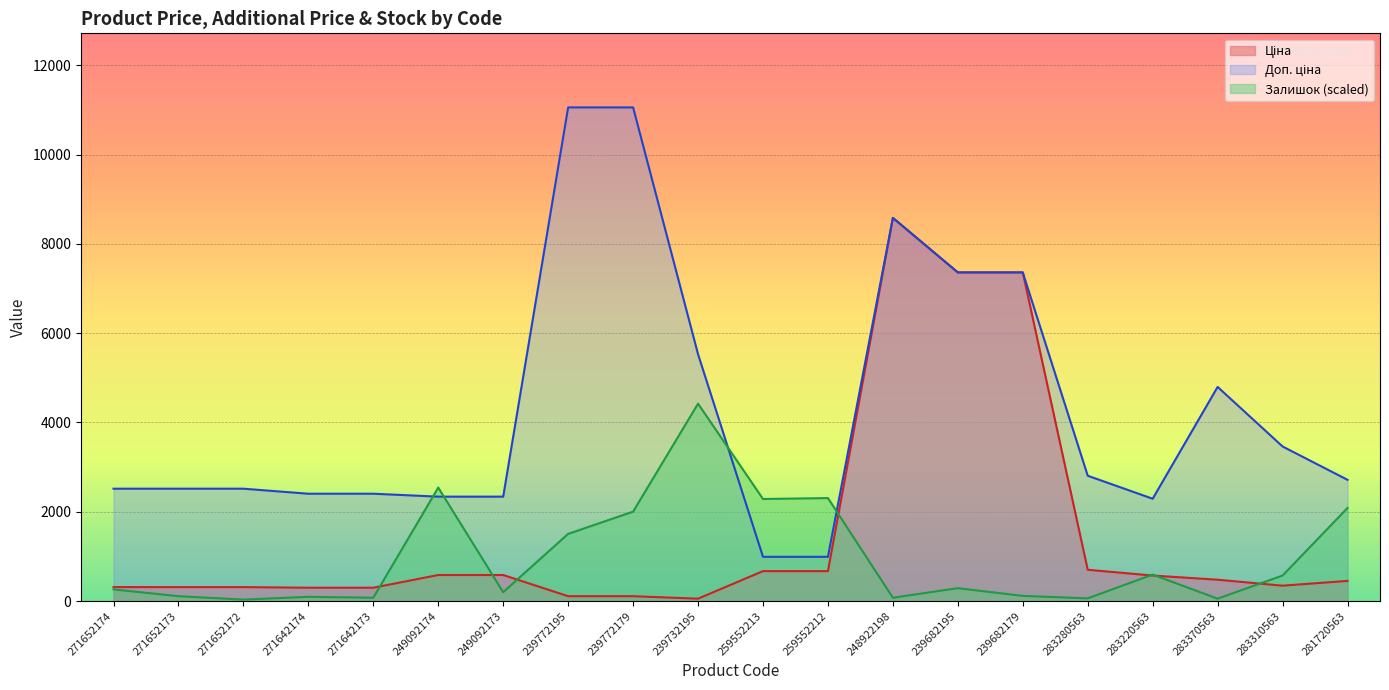

Is the value of Залишок at 239772179 greater than the value of Доп. ціна at 283280563?

No